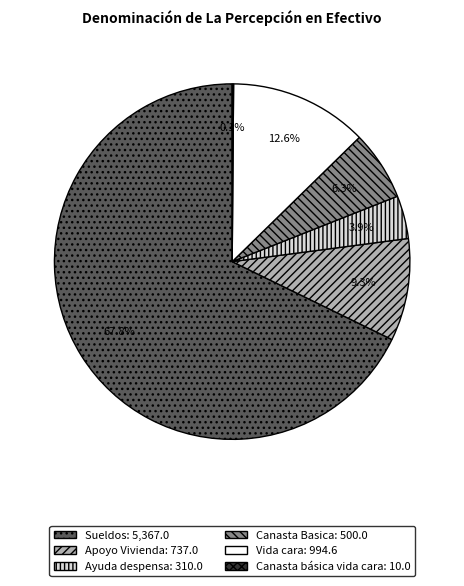

To the nearest percent, what is the difference between the Apoyo Vivienda and Vida cara slice percentages?

3%